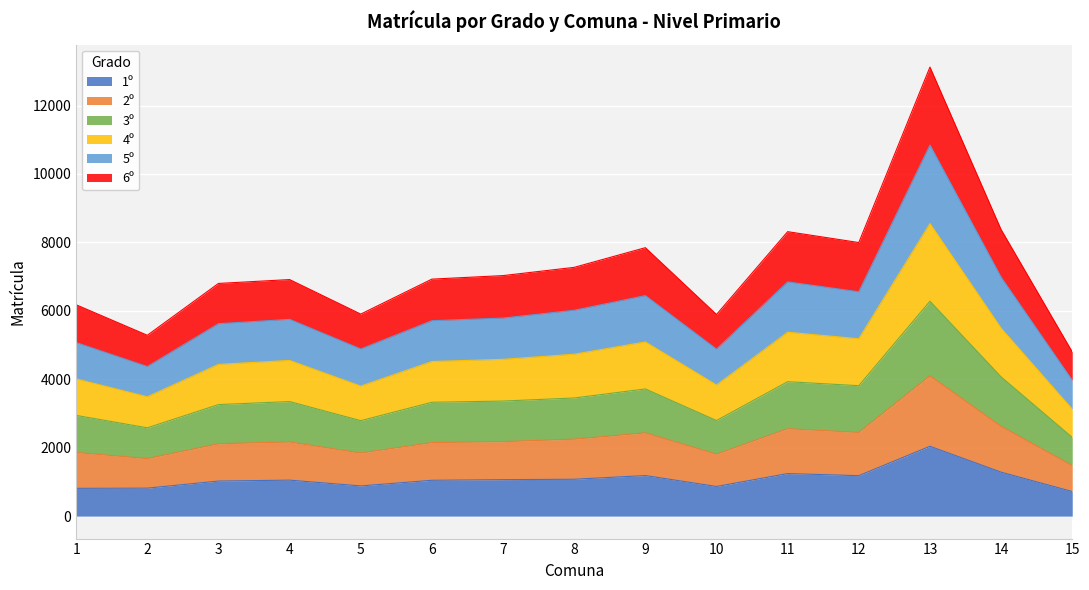

How many values in the 1º series are below 1052?

7